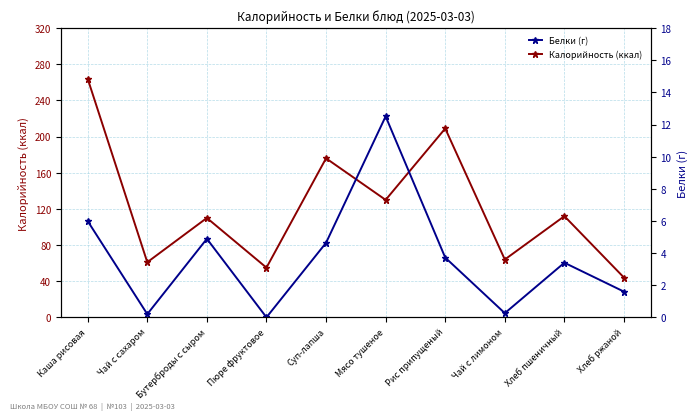

How many values in the Белки (г) series are below 3?

4